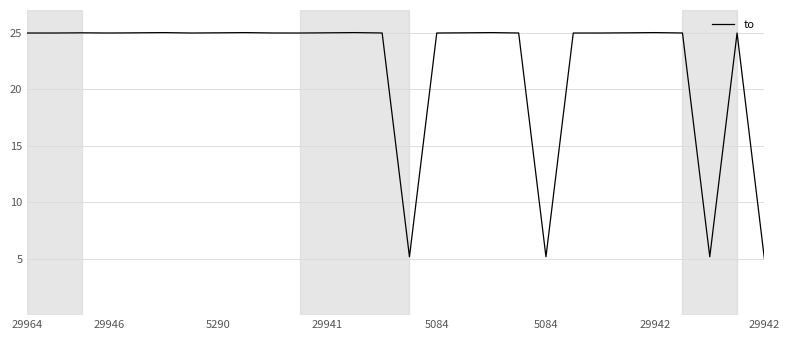

What is the difference between the maximum and minimum values?

20.0